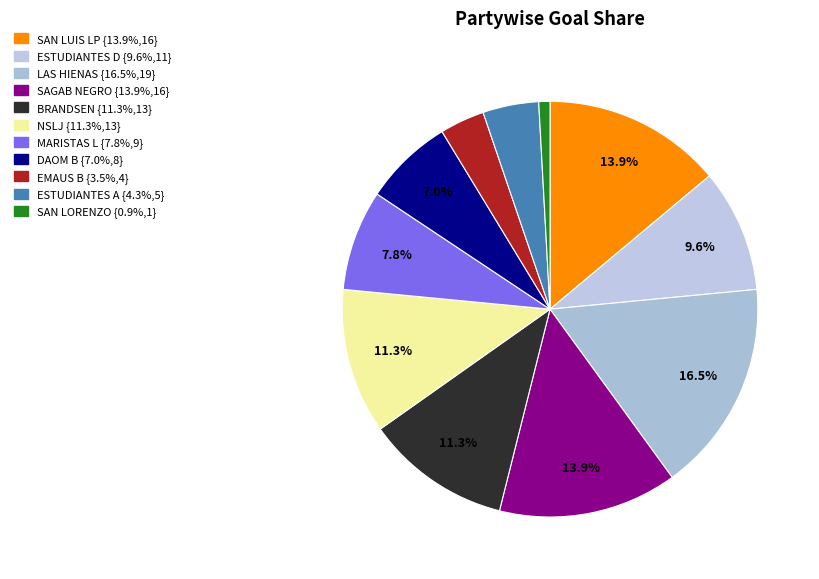

Which category has the smallest portion of the pie?

SAN LORENZO